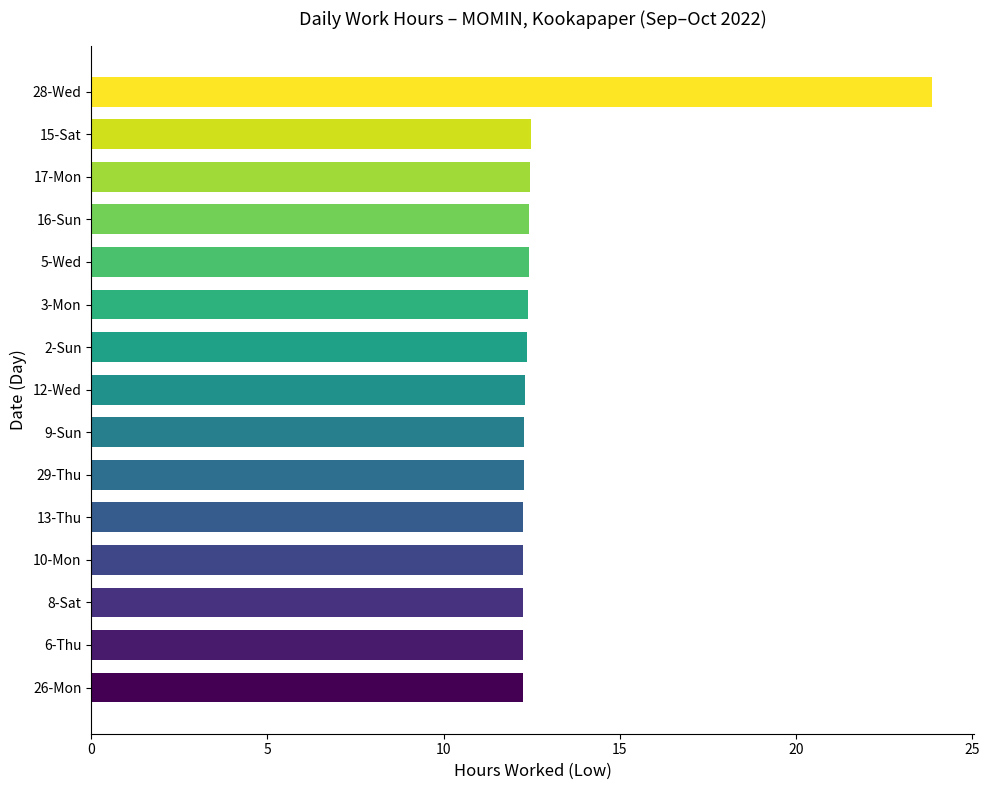

What is the ratio of the value at 2-Sun to the value at 9-Sun?

1.0